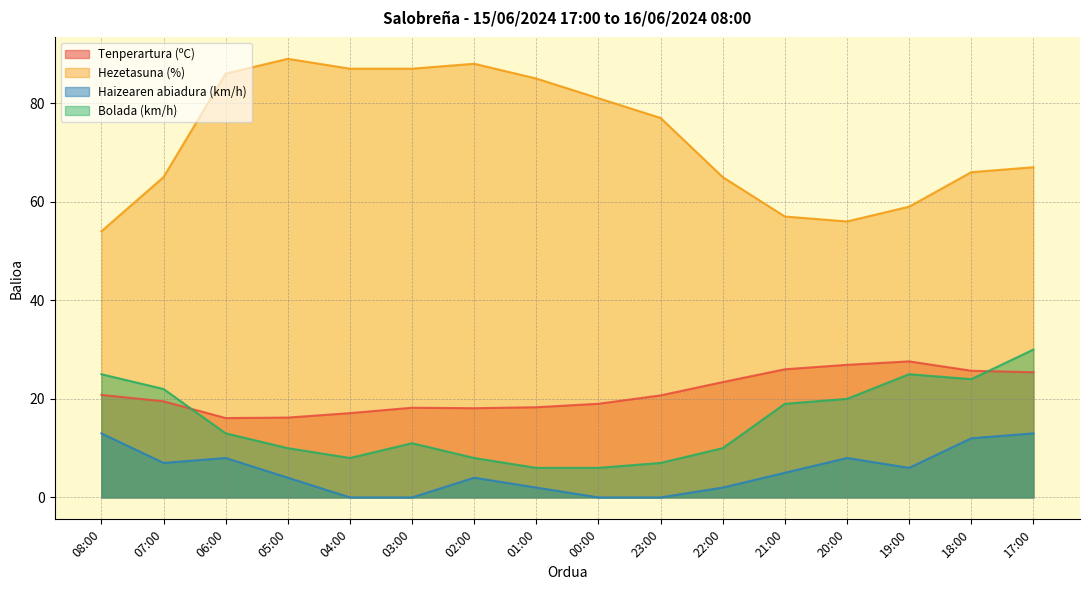

Reading right to left, list all the values displayed in this chart.

Tenperartura (ºC): 17:00=25.4	18:00=25.7	19:00=27.6	20:00=26.9	21:00=26.0	22:00=23.4	23:00=20.7	00:00=19.0	01:00=18.3	02:00=18.1	03:00=18.2	04:00=17.1	05:00=16.2	06:00=16.1	07:00=19.5	08:00=20.8
Hezetasuna (%): 17:00=67.0	18:00=66.0	19:00=59.0	20:00=56.0	21:00=57.0	22:00=65.0	23:00=77.0	00:00=81.0	01:00=85.0	02:00=88.0	03:00=87.0	04:00=87.0	05:00=89.0	06:00=86.0	07:00=65.0	08:00=54.0
Haizearen abiadura (km/h): 17:00=13.0	18:00=12.0	19:00=6.0	20:00=8.0	21:00=5.0	22:00=2.0	23:00=0.0	00:00=0.0	01:00=2.0	02:00=4.0	03:00=0.0	04:00=0.0	05:00=4.0	06:00=8.0	07:00=7.0	08:00=13.0
Bolada (km/h): 17:00=30.0	18:00=24.0	19:00=25.0	20:00=20.0	21:00=19.0	22:00=10.0	23:00=7.0	00:00=6.0	01:00=6.0	02:00=8.0	03:00=11.0	04:00=8.0	05:00=10.0	06:00=13.0	07:00=22.0	08:00=25.0